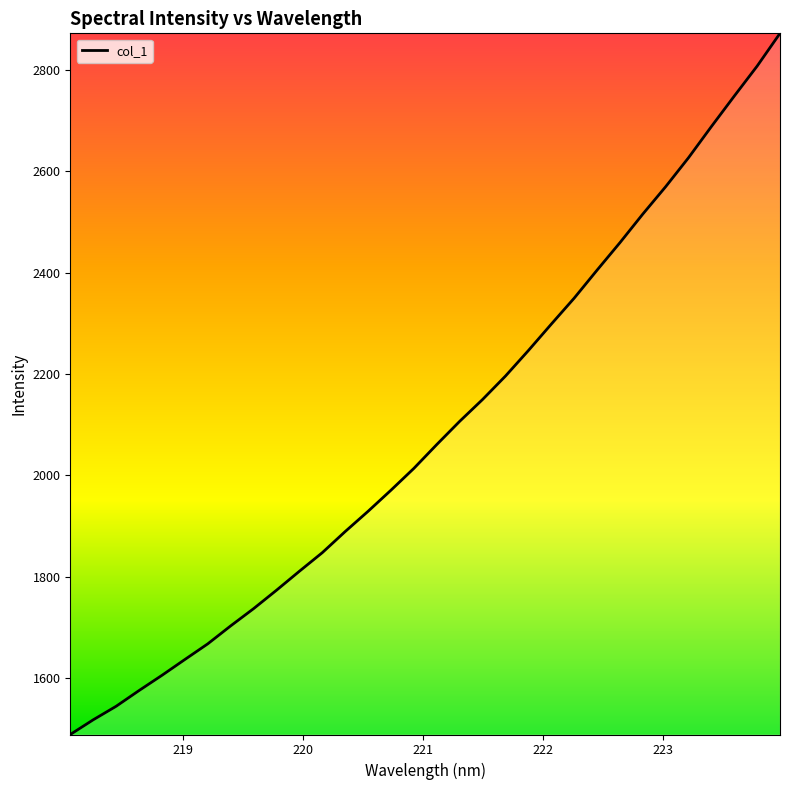

What is the maximum value shown in the chart?

2871.7